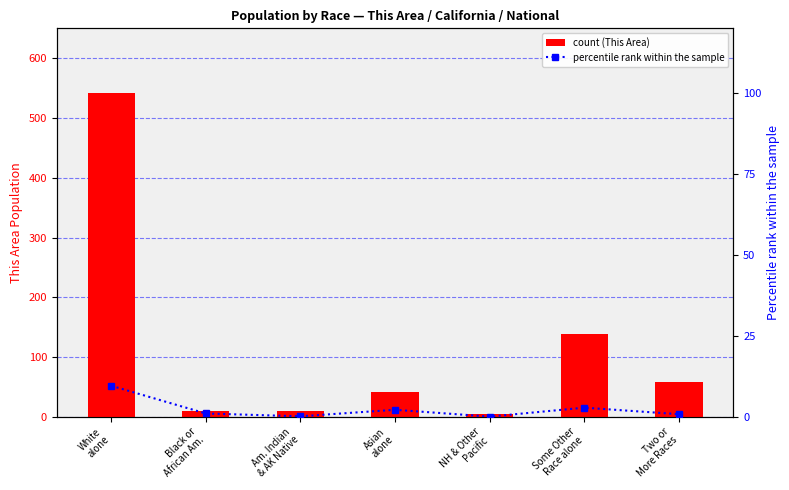

What is the greatest value displayed?

542.0